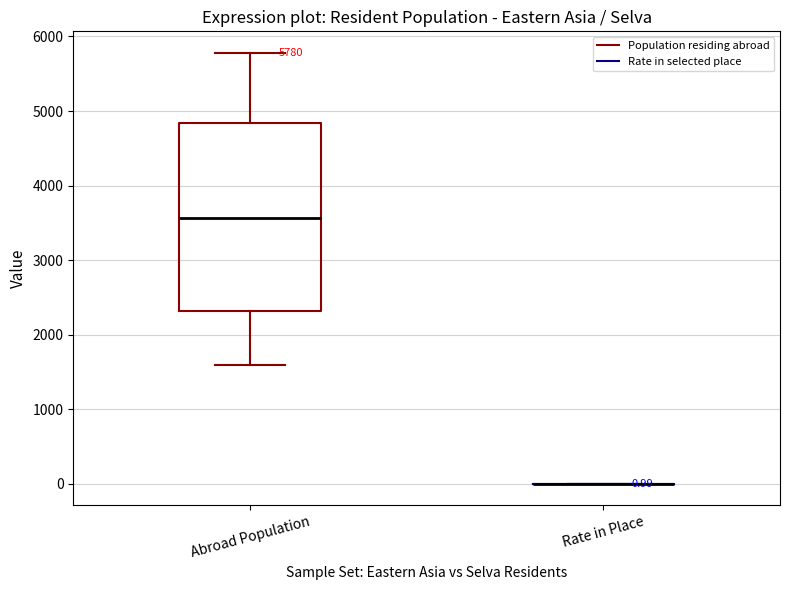

Comparing the boxes themselves (not the whiskers), which one is the tallest?

Abroad Population